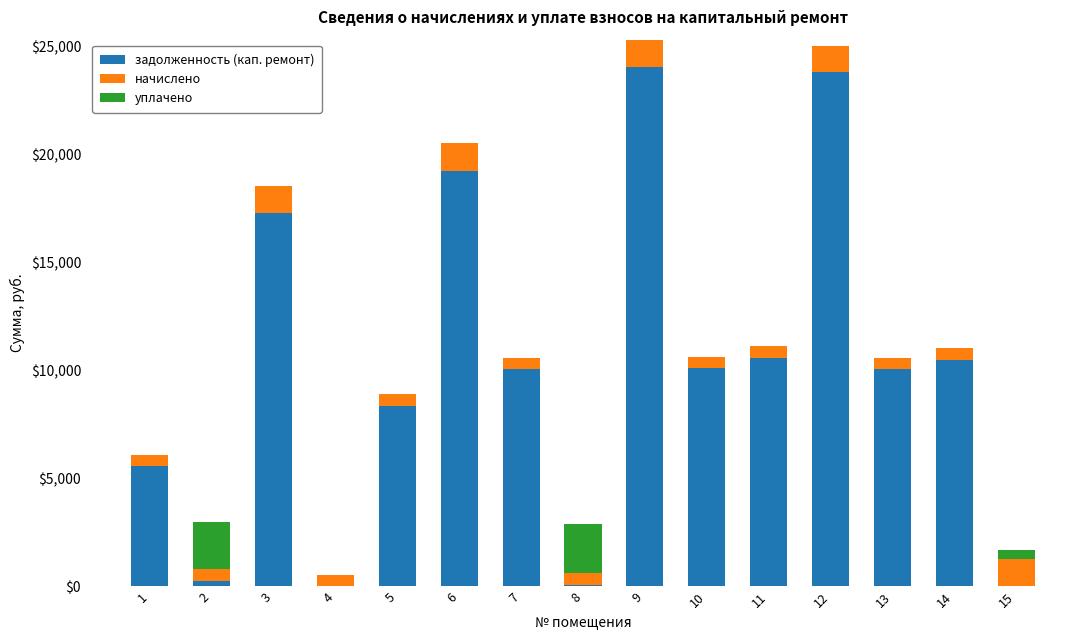

What is the highest value of the задолженность (кап. ремонт) series?

24070.7